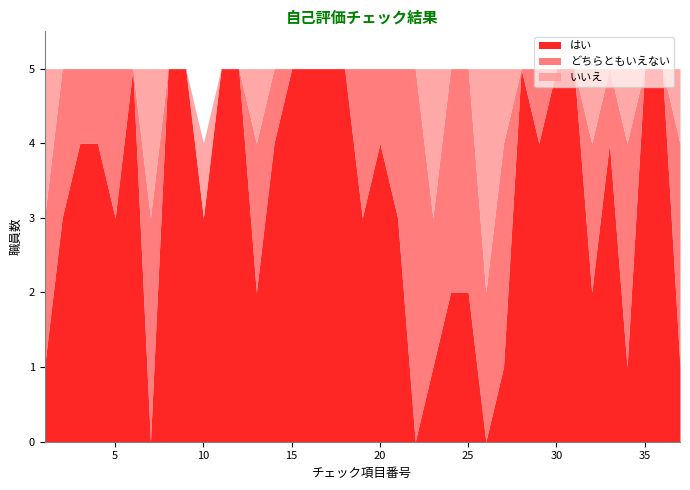

How many lines are shown in the chart?

3